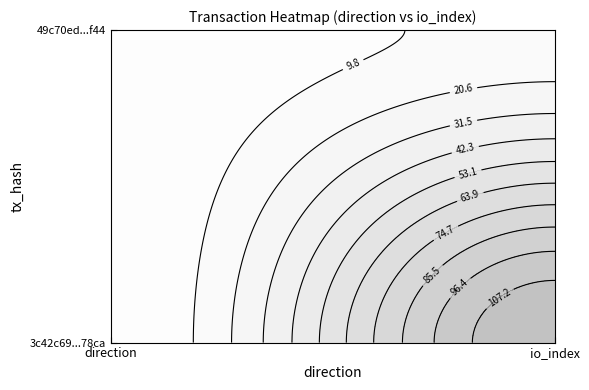

What is the maximum value for 3c42c69516a99c90d7d2c295cf1a710333378ca?

118